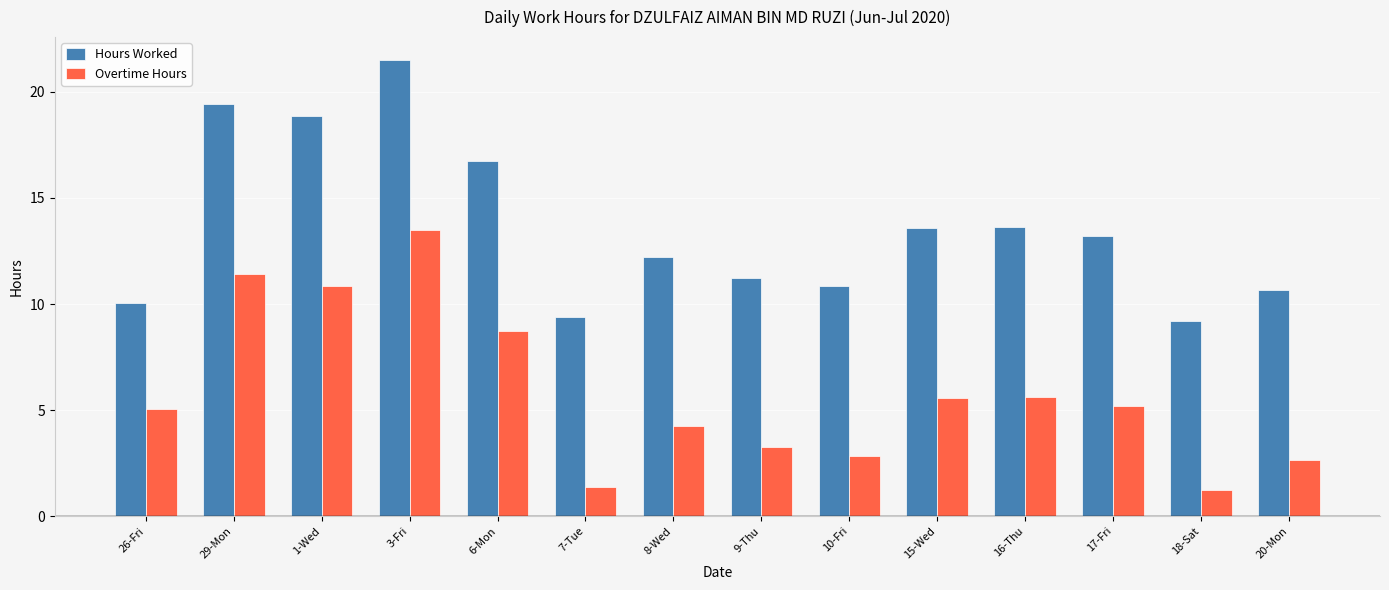

What is the value of the Overtime Hours bar at the 4th from the left?

13.5